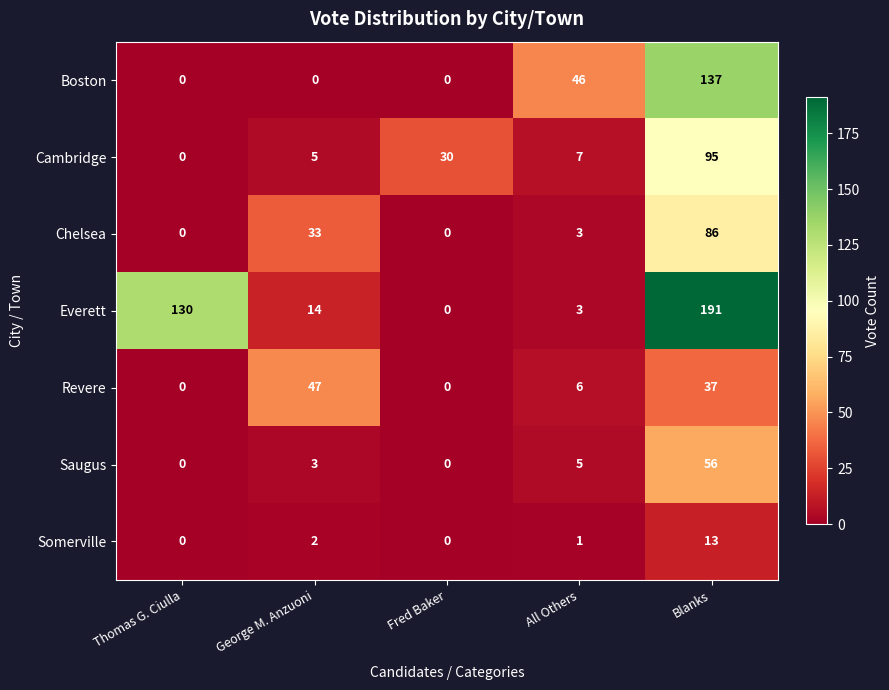

What is the difference between the Somerville values at Blanks and All Others?

12